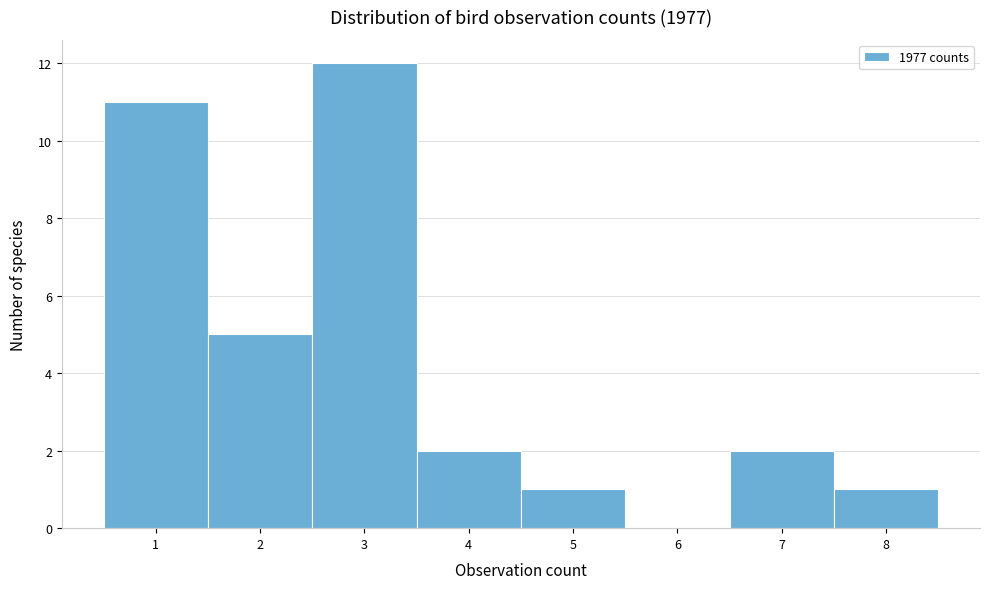

Over which range of the x-axis is the bar tallest?

2.5 to 3.5